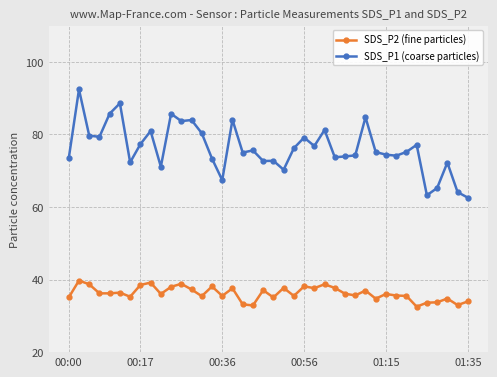

True or false: SDS_P2 (fine particles) and SDS_P1 (coarse particles) intersect in this chart.

False